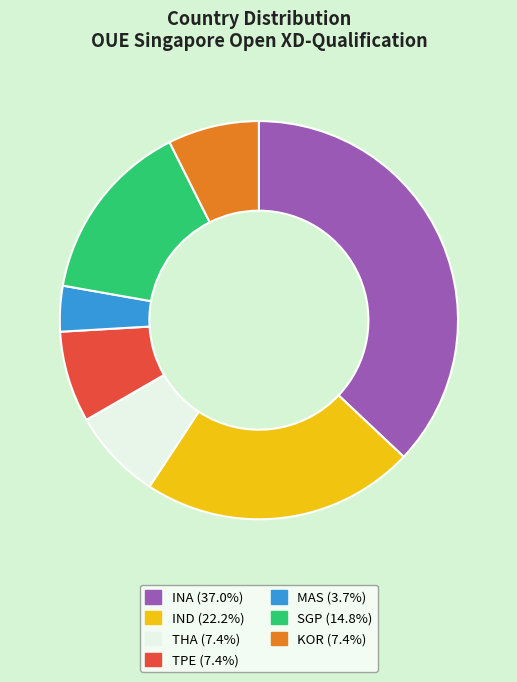

Is there any slice that represents more than half of the pie?

No